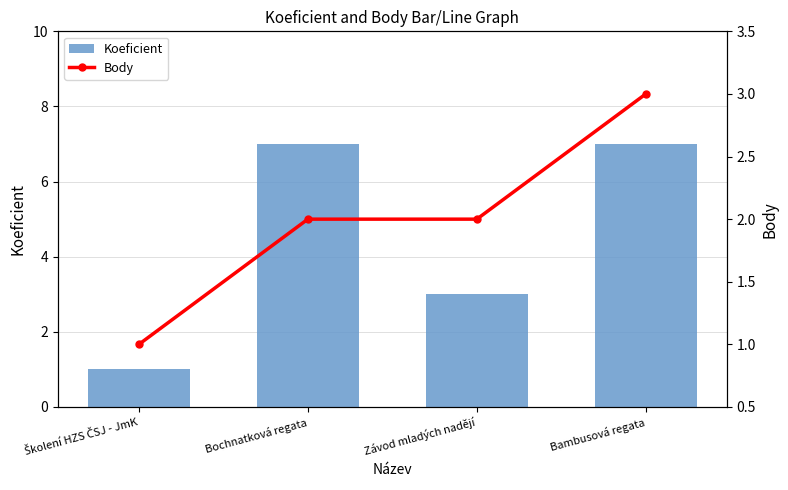

The value of Koeficient at Závod mladých nadějí is 3. True or false?

True